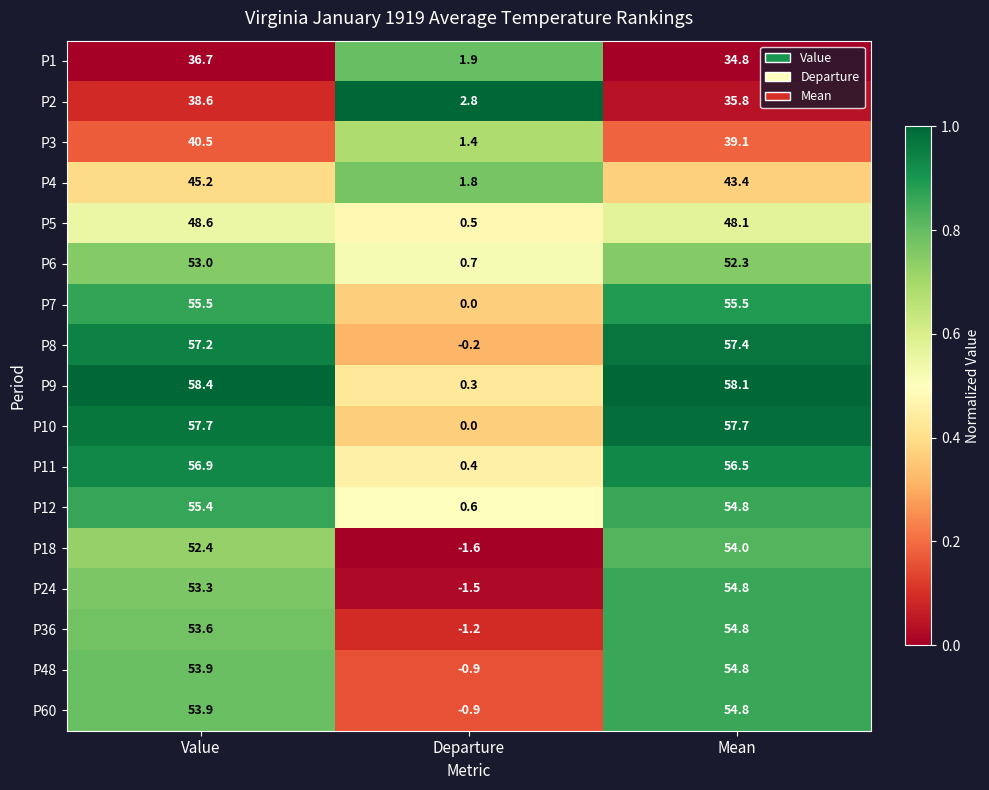

Where is P9 nearest to the value 29?

Departure